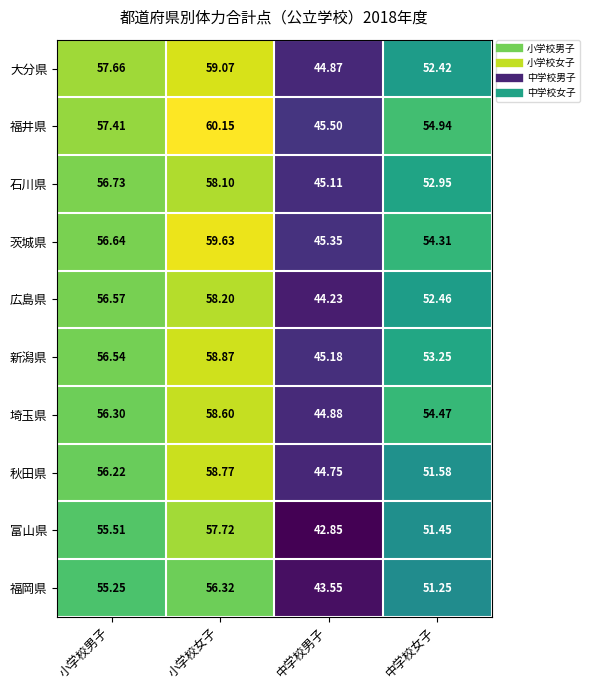

Which series changed the most between 小学校男子 and 中学校女子?

大分県